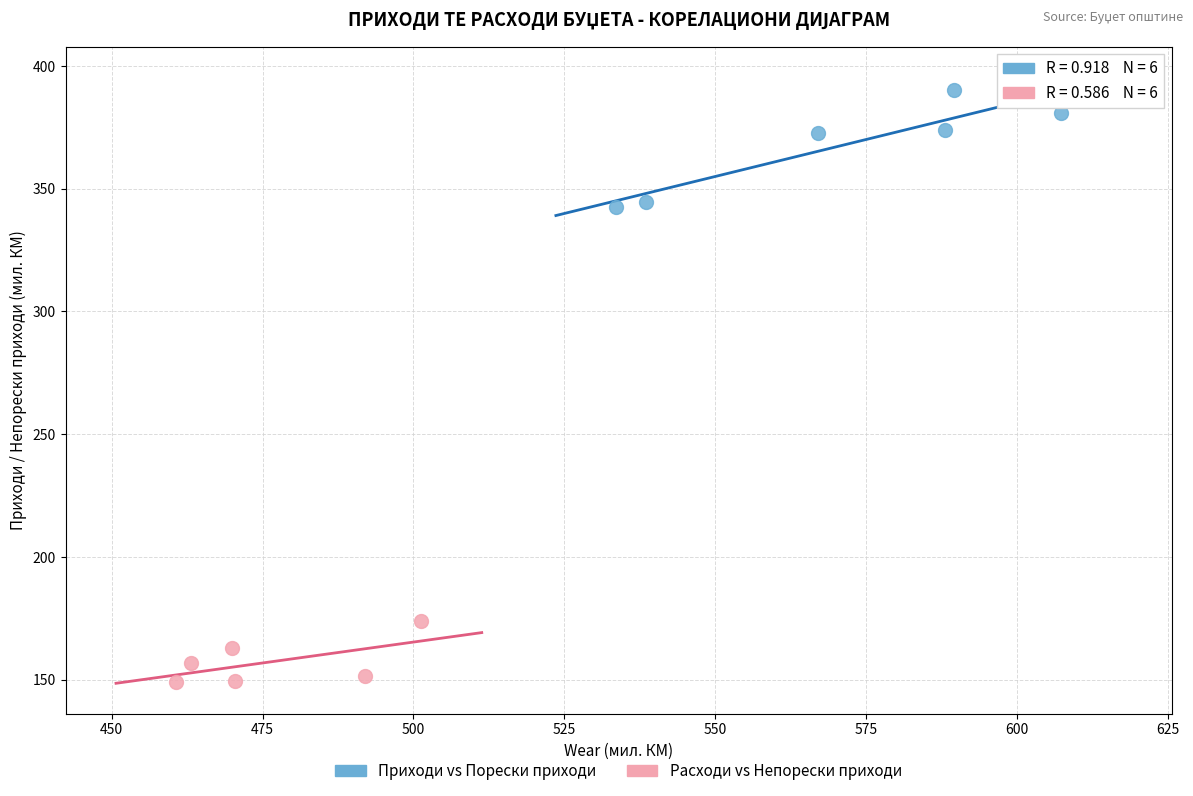

Which series reaches the minimum Y coordinate?

Расходи vs Непорески приходи